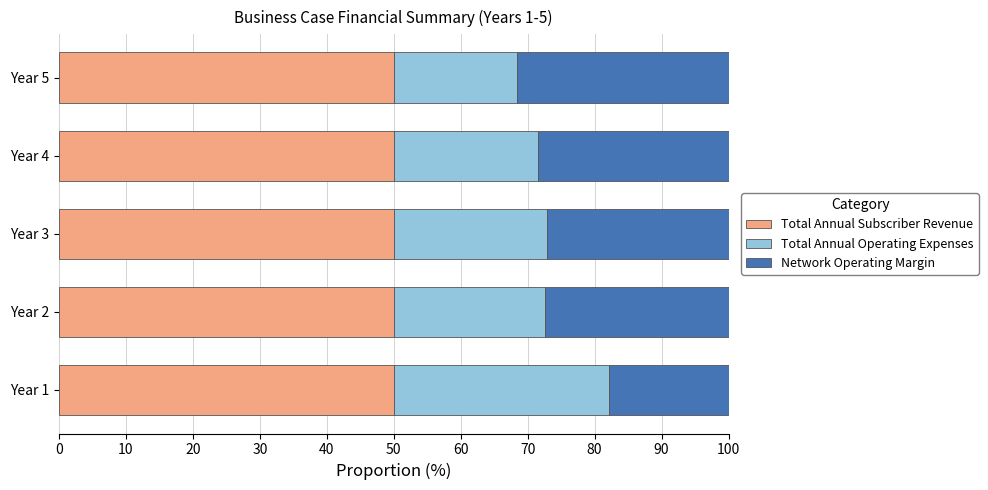

True or false: Total Annual Subscriber Revenue has a value of 50.0 at Year 2.

True